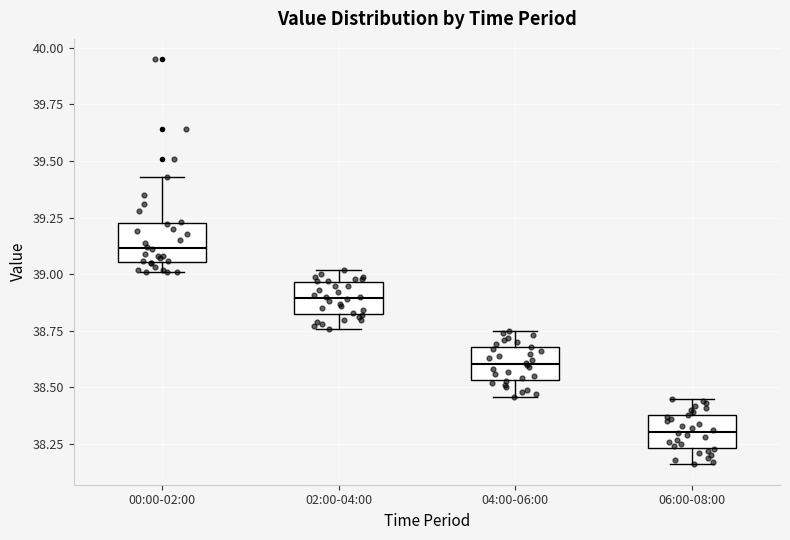

Where does the median line of the box for 06:00-08:00 sit on the y-axis? The values are not printed on the chart, so give them approximately, as read against the axis.

38.30